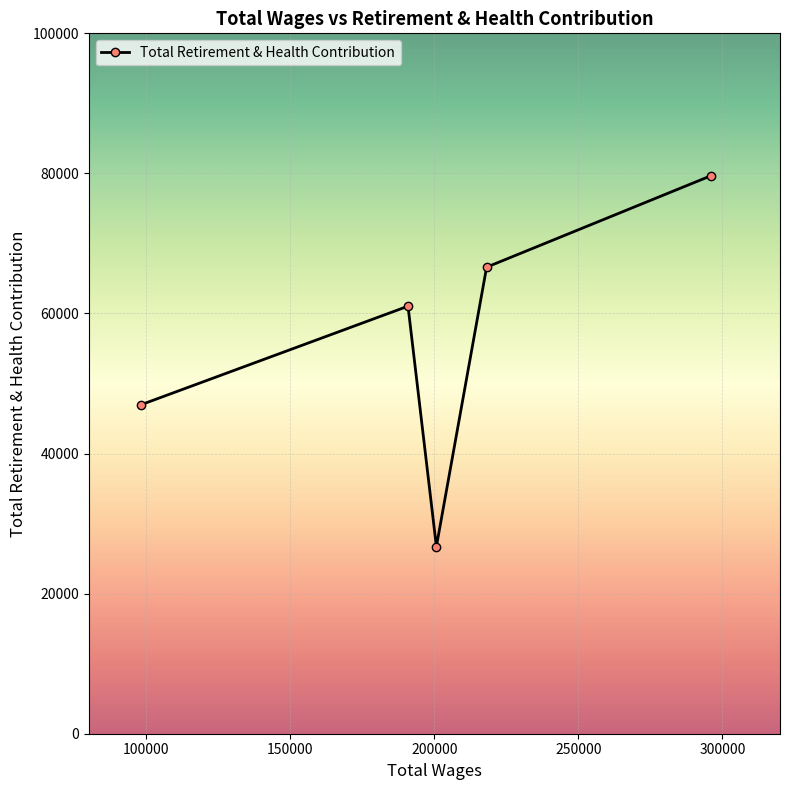

Does the chart display data point markers on the line(s)?

Yes